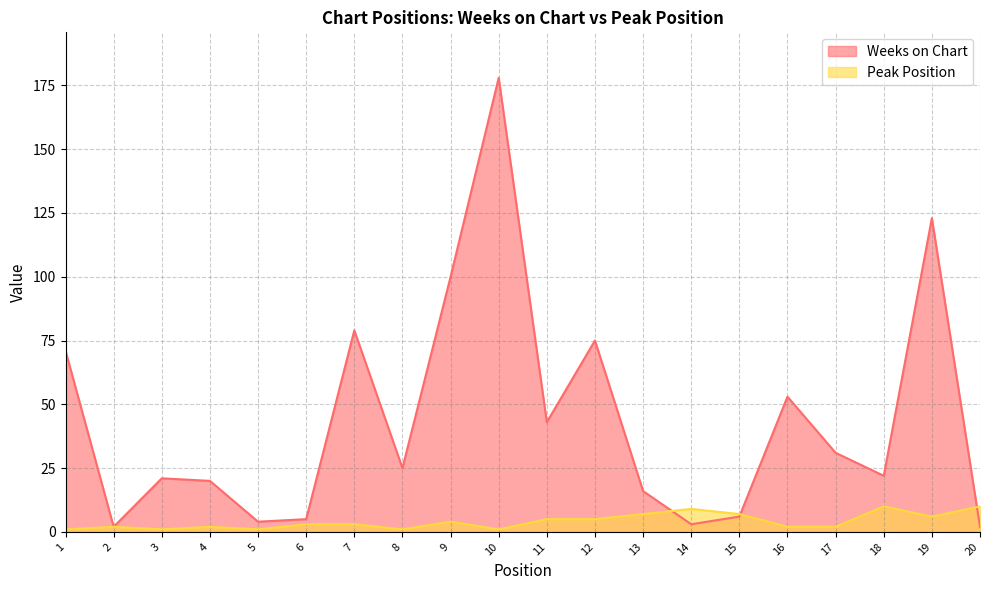

Is it true that Weeks on Chart equals 79 at 7?

True